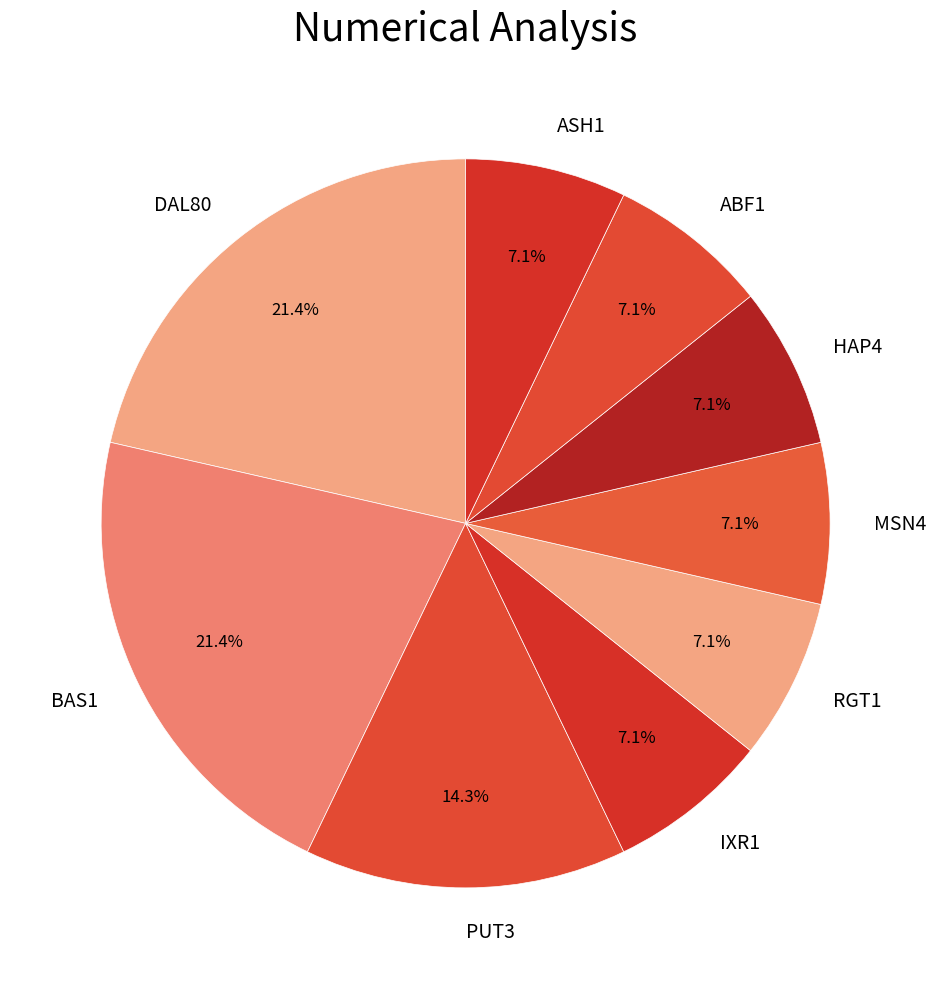

To the nearest percent, what portion does HAP4 represent?

7%